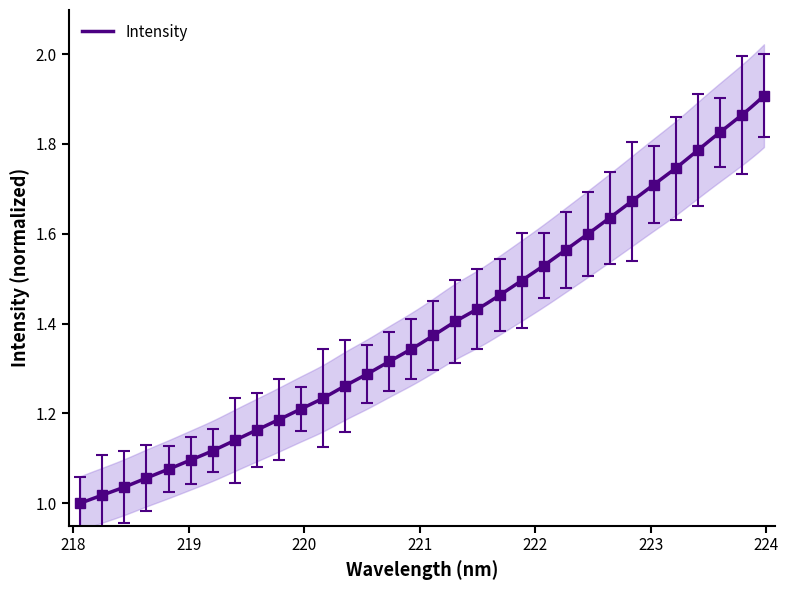

What is the label of the 23rd point from the right?

219.7801